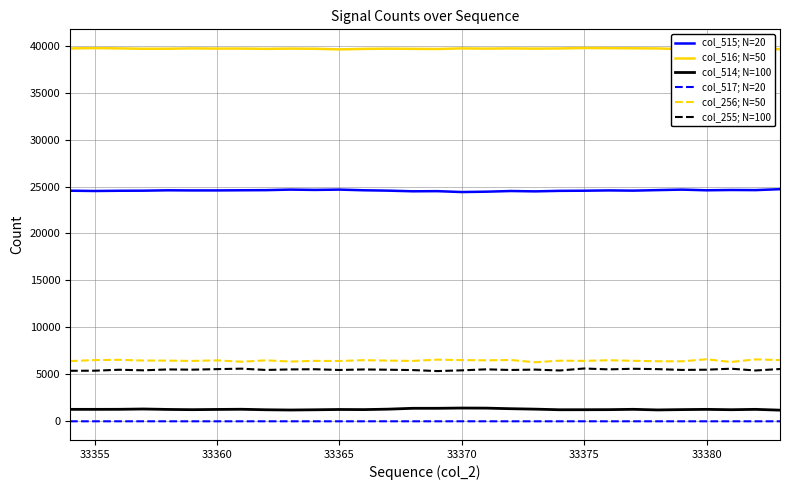

What is the maximum value shown in the chart?

39750